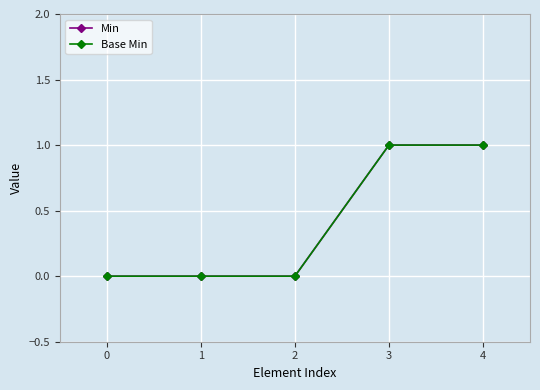

Is this an area chart (filled region under the line)?

No